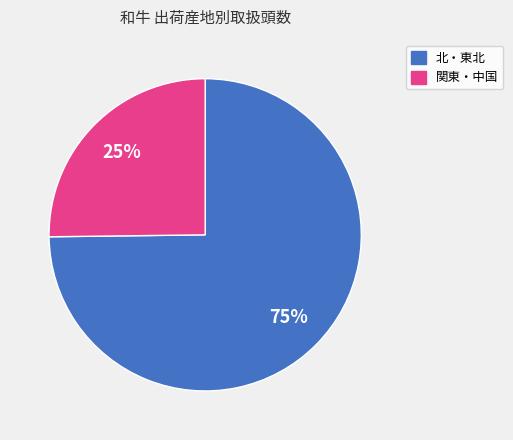

Is there a majority slice in this chart?

Yes